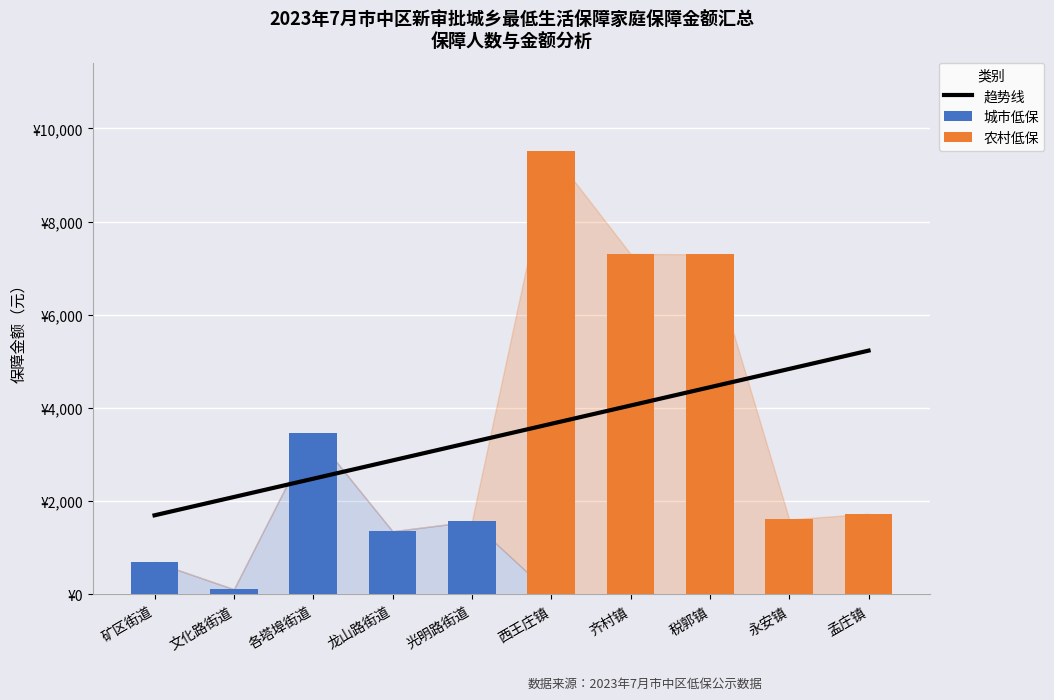

What is the value of the 趋势线 bar at the 3rd from the left?

2483.7